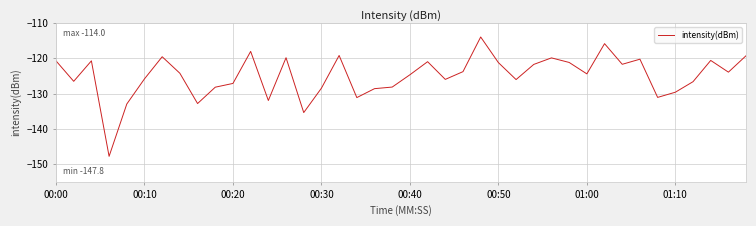

What is the difference between the maximum and minimum values?

33.8